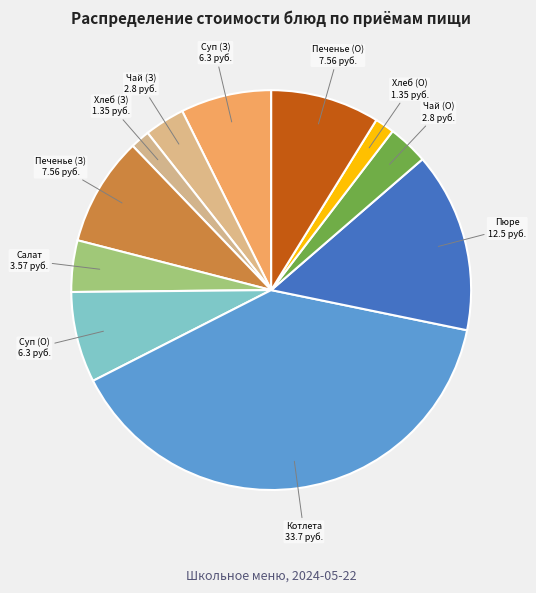

Count the number of slices in the pie.

11